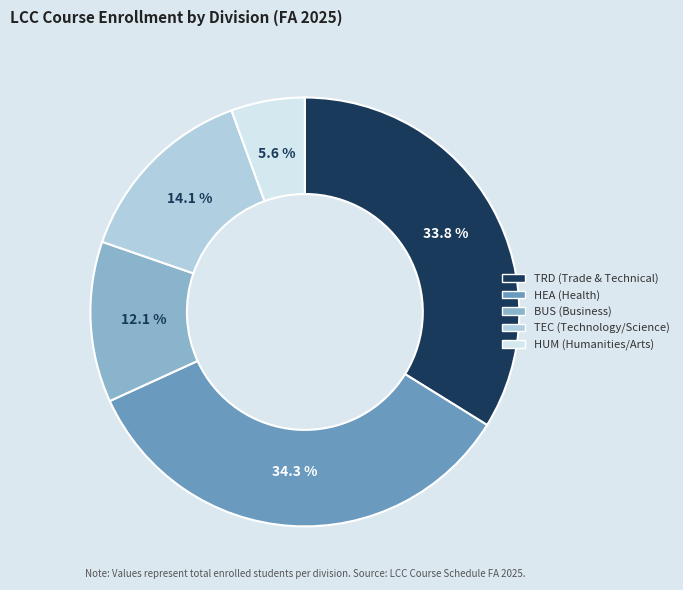

To the nearest percent, what is the difference between the TEC and HEA slice percentages?

20%